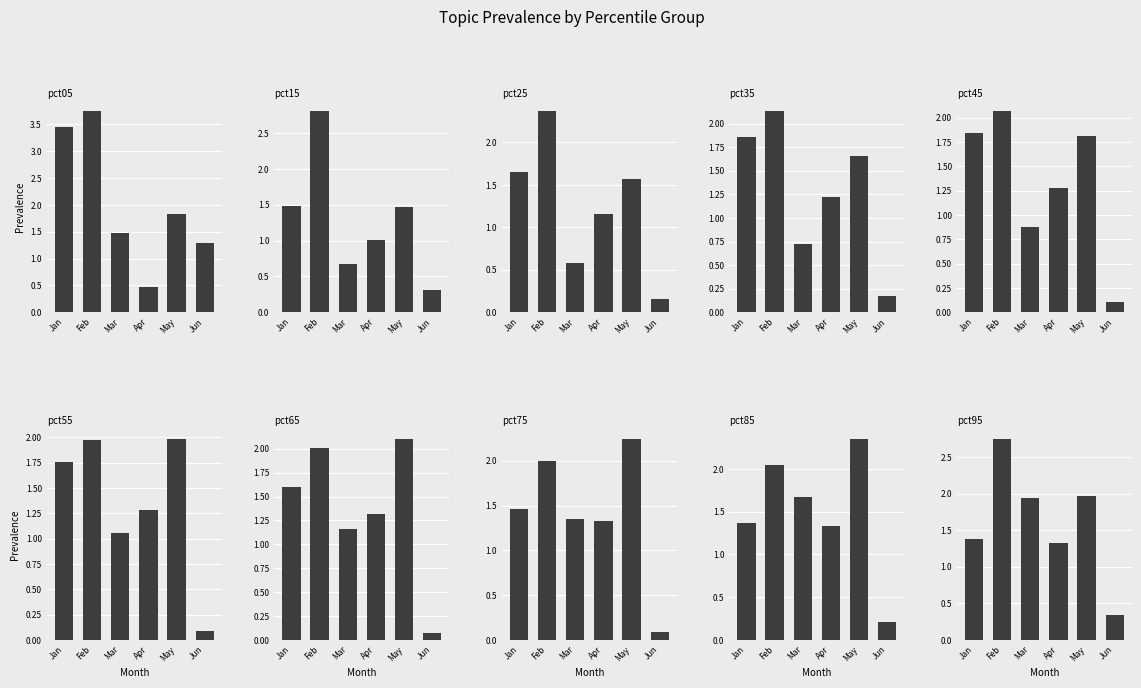

Is it true that Feb equals 3.8 at pct05?

True